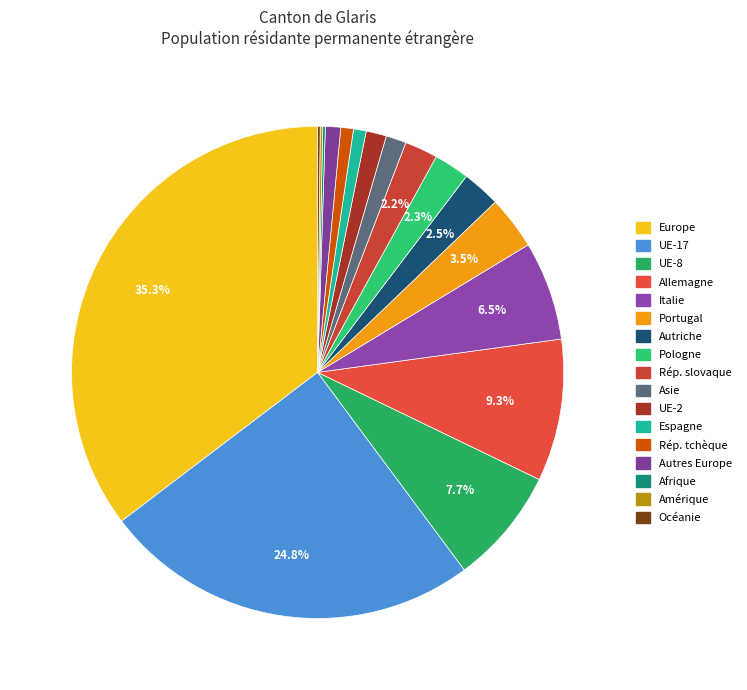

Is there a majority slice in this chart?

No